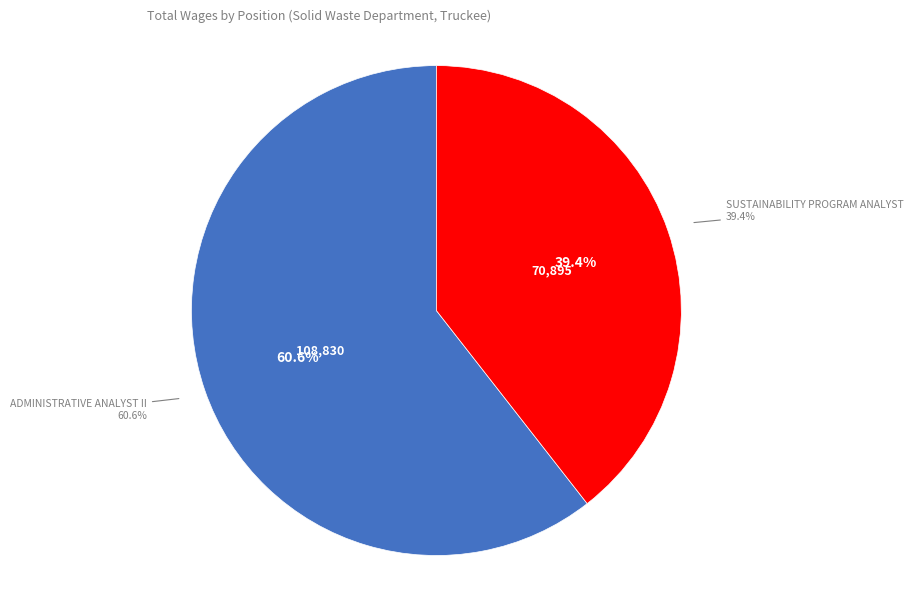

Does any single category account for the majority?

Yes